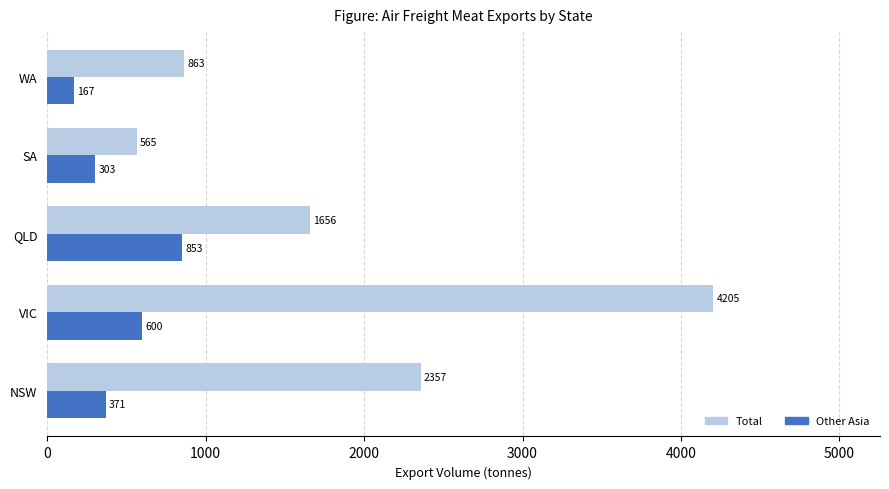

Which series has the widest spread of values?

Total